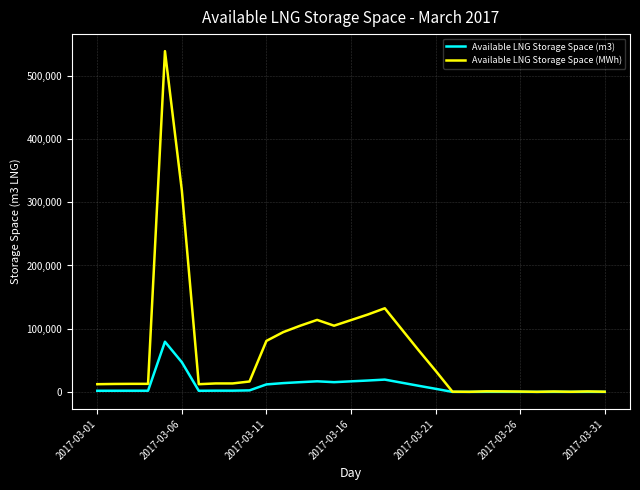

What are all the series names shown in the legend?

Available LNG Storage Space (m3), Available LNG Storage Space (MWh)